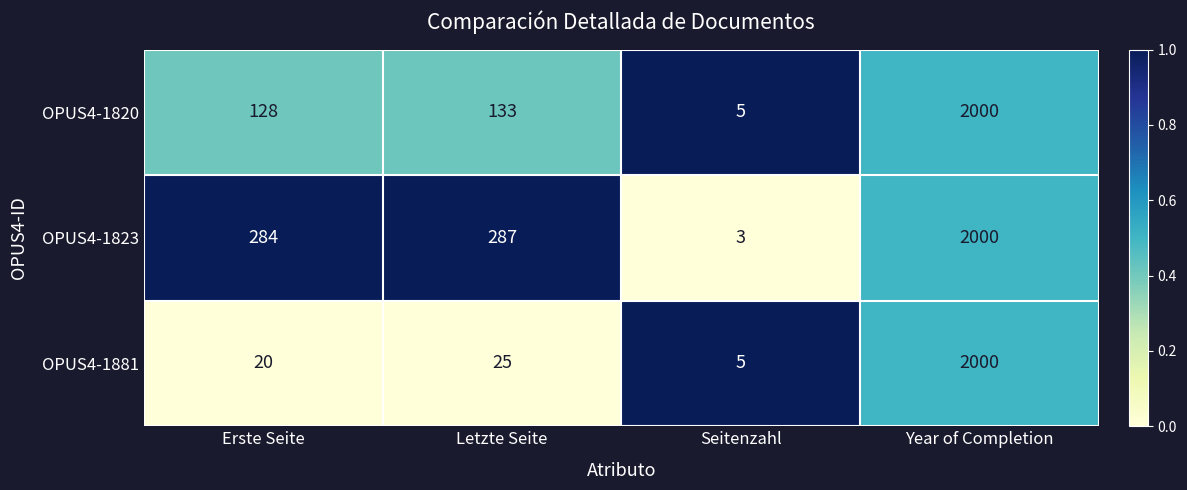

At which label does OPUS4-1820 reach its peak?

Year of Completion